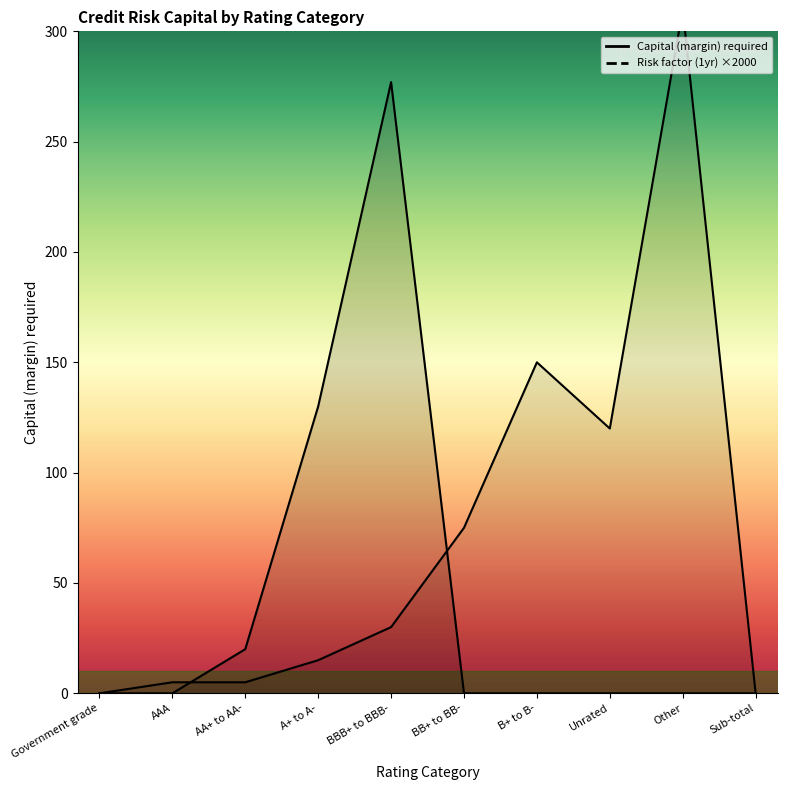

What are all the series names shown in the legend?

Capital (margin) required, Risk factor (1yr)